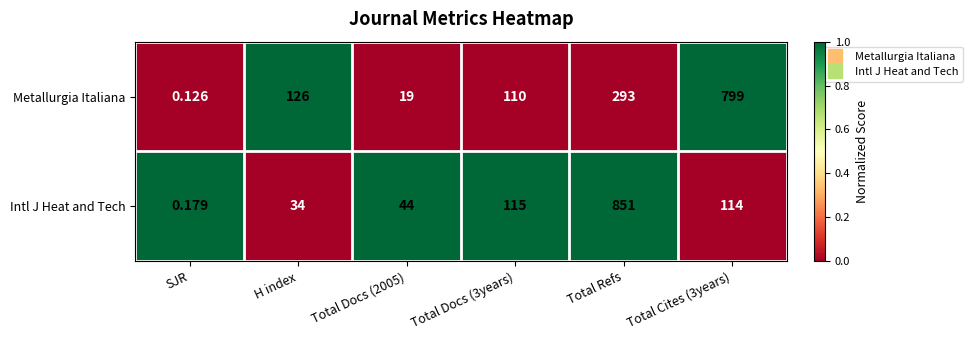

At SJR, list the series in order from smallest to largest.

Metallurgia Italiana, Intl J Heat and Tech